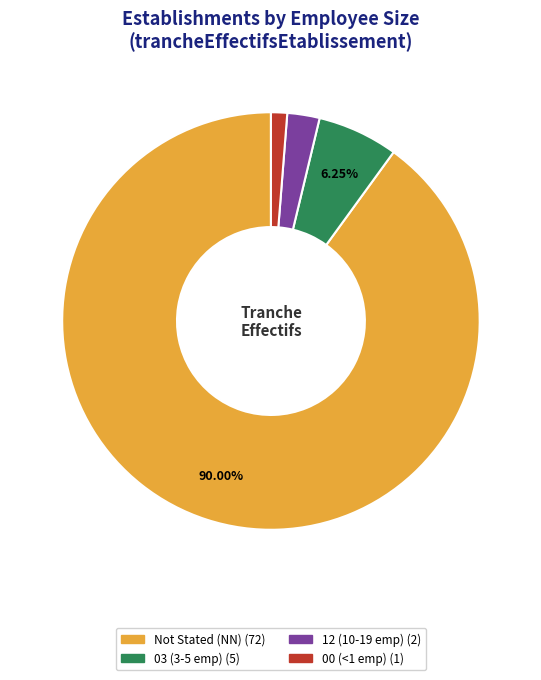

Is there any slice that represents more than half of the pie?

Yes